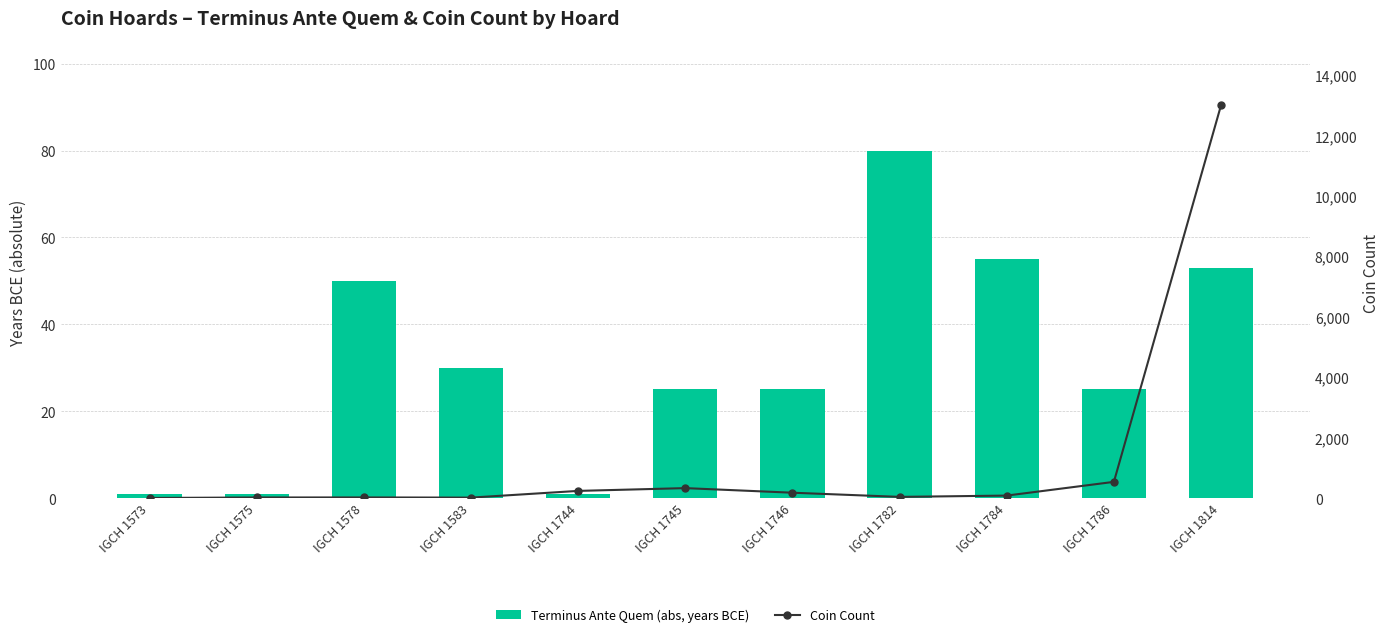

What is the smallest value displayed?

1